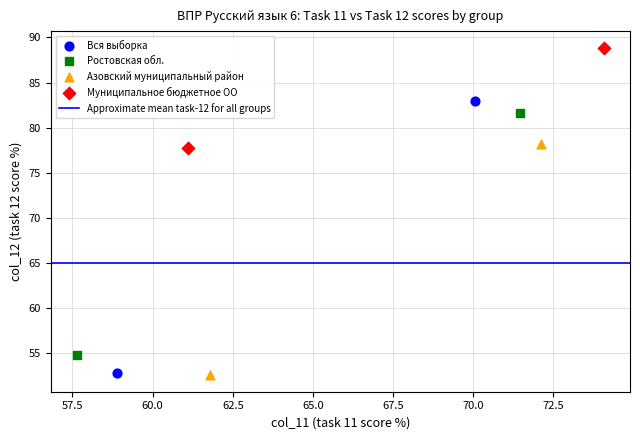

Which series has the largest Y range (max minus min)?

Вся выборка